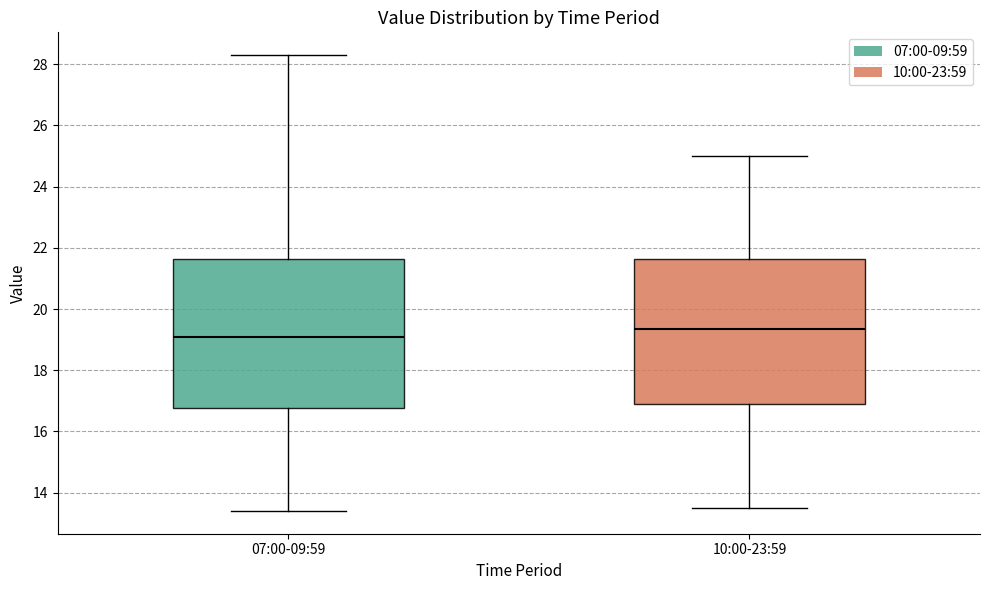

Reading left to right, transcribe this box plot: for each box, give where its median line is, the range the box spans, and where its two whiskers end, as read against the y-axis. The values are not printed on the chart, so give them approximately, as read against the axis.

07:00-09:59: median 19.2, box 16.8 to 21.6, whiskers 13.4 to 28.4
10:00-23:59: median 19.4, box 17.0 to 21.6, whiskers 13.6 to 25.0